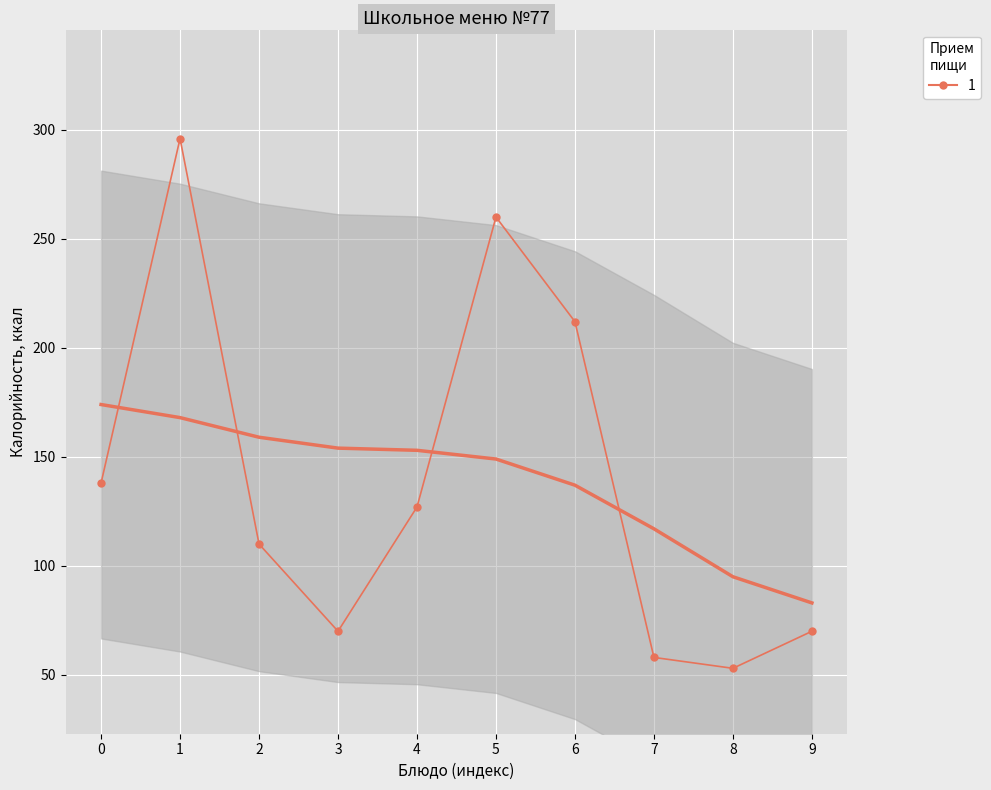

List the labels in order of value, largest first.

1, 5, 6, 0, 4, 2, 3, 9, 7, 8